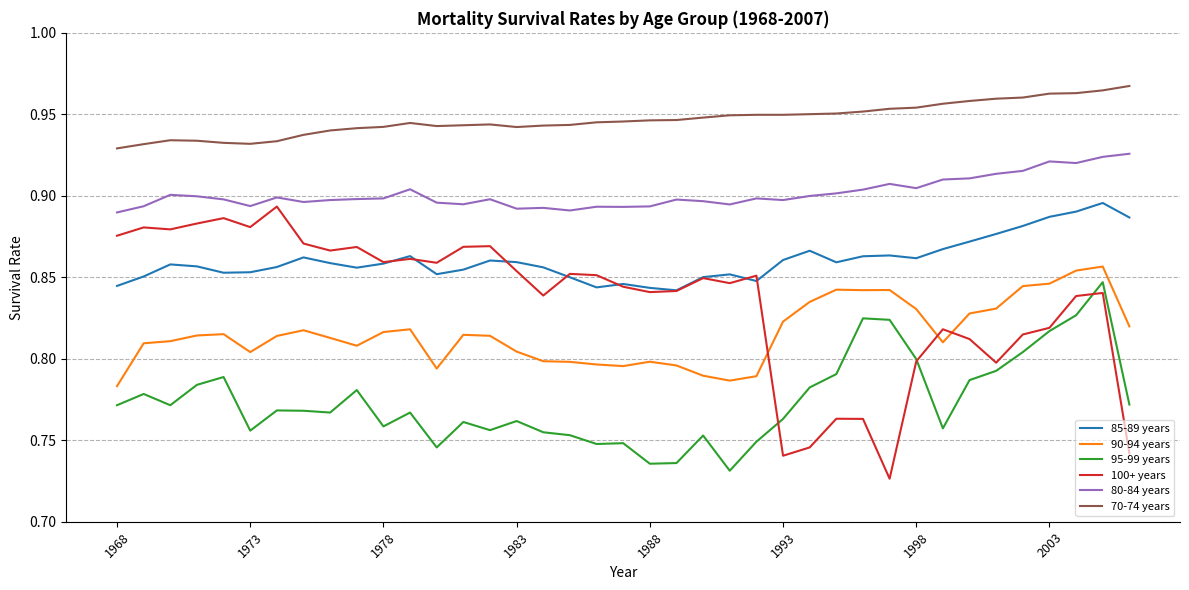

True or false: 95-99 years has more than 0 interior local peaks.

True